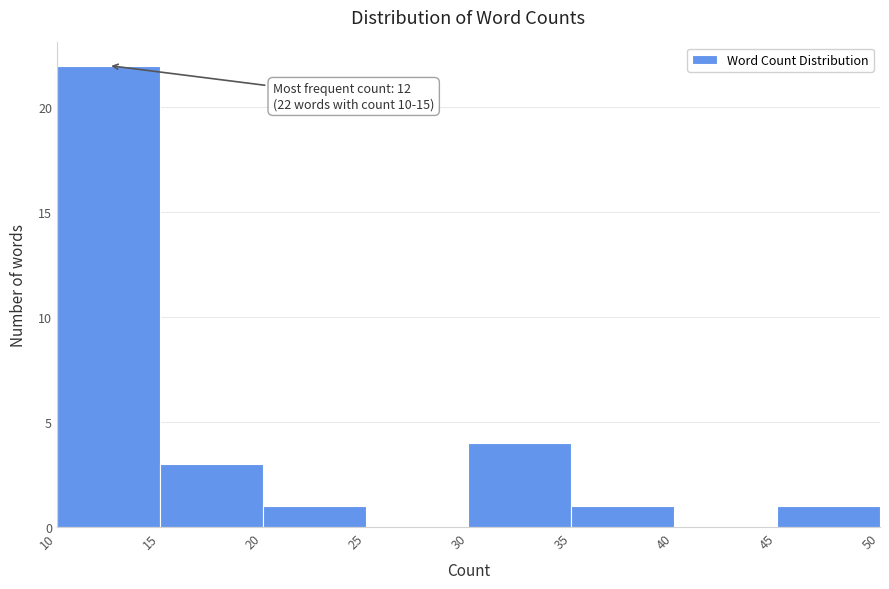

Over which range of the x-axis is the bar tallest?

10 to 15